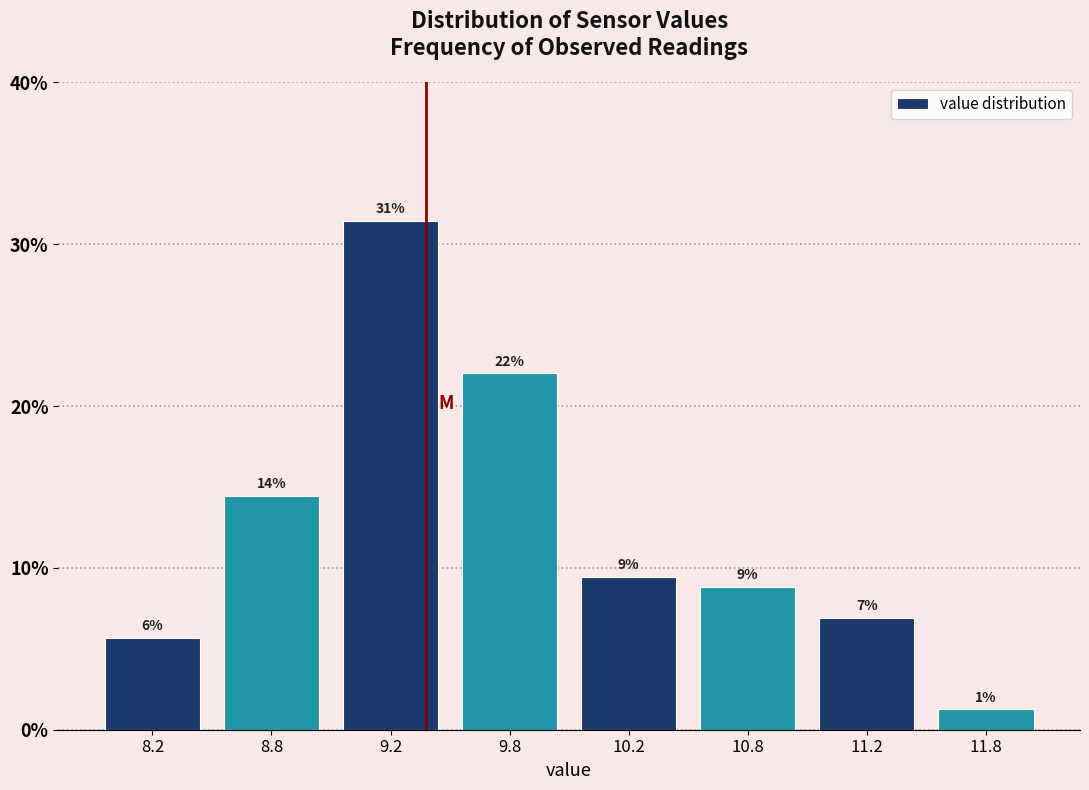

How many bars are there in total?

8